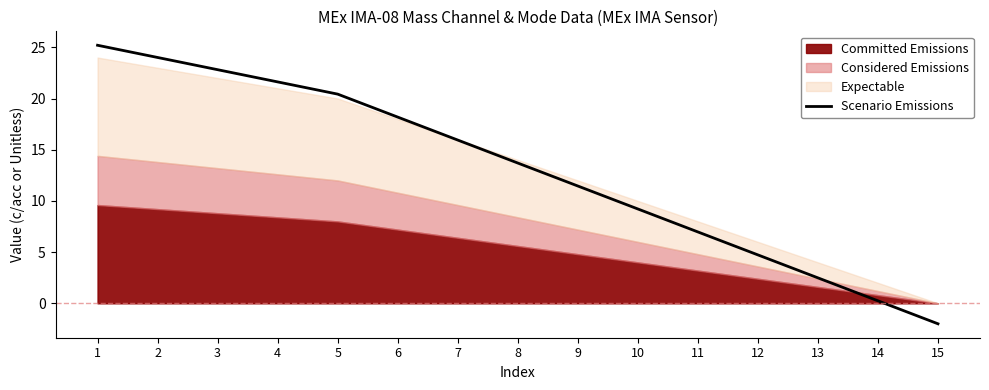

Between 5 and 4, which is larger?

4